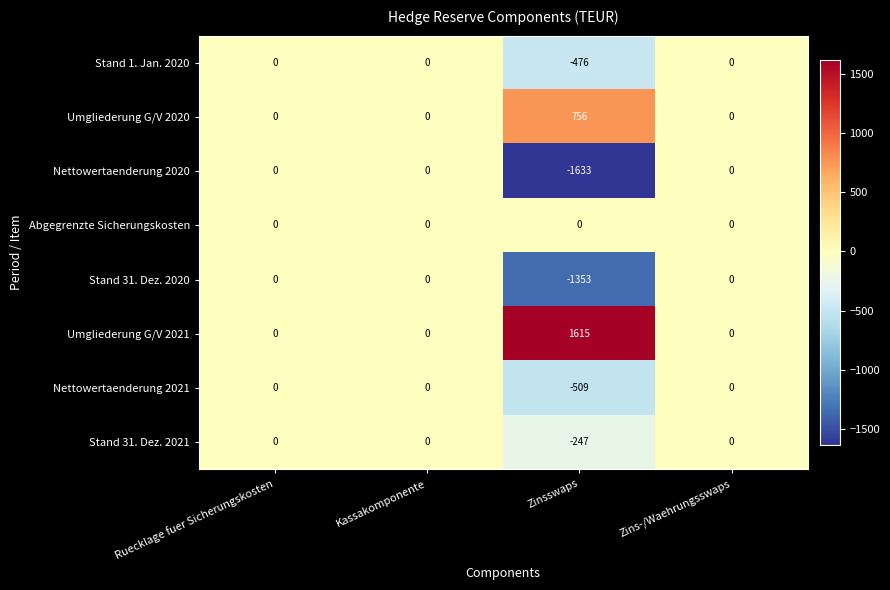

What is the difference between the maximum and minimum values in the Umgliederung G/V 2020 series?

756